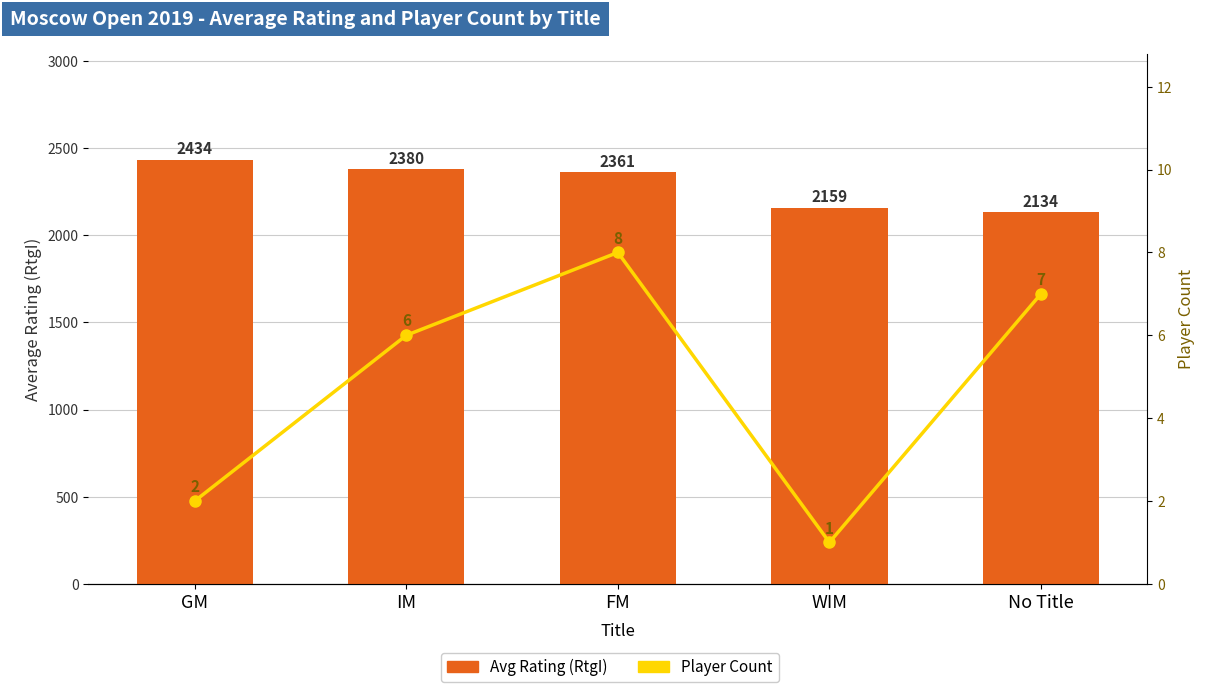

What is the value of the Avg Rating (RtgI) bar at the 2nd from the left?

2380.0